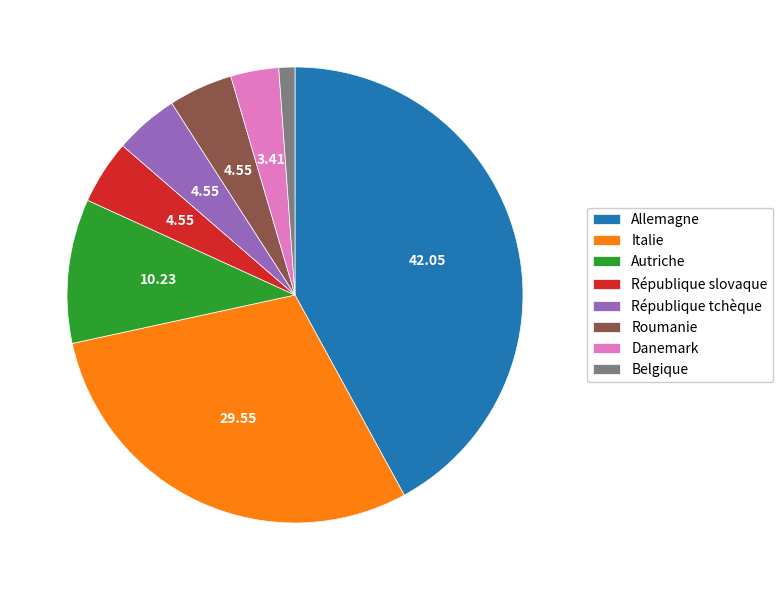

Is there a majority slice in this chart?

No